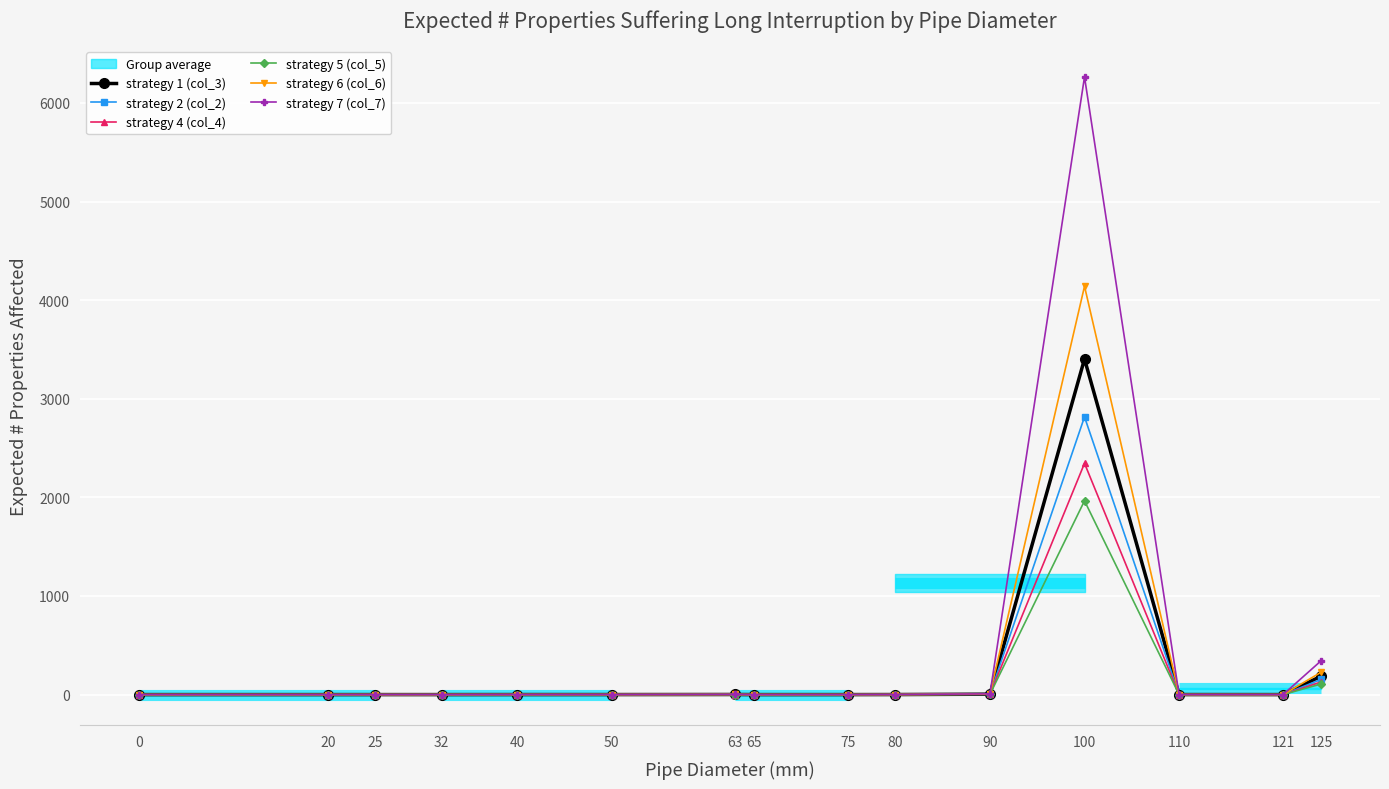

Rank the series at 0 from lowest to highest value.

strategy 1 (col_3), strategy 2 (col_2), strategy 4 (col_4), strategy 5 (col_5), strategy 6 (col_6), strategy 7 (col_7)